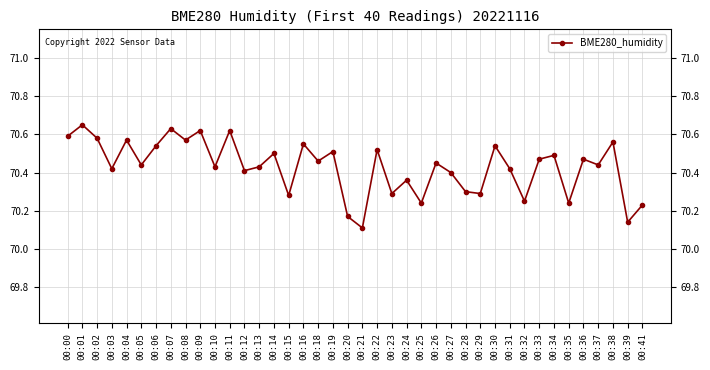

What is the sum of all values?

2817.2